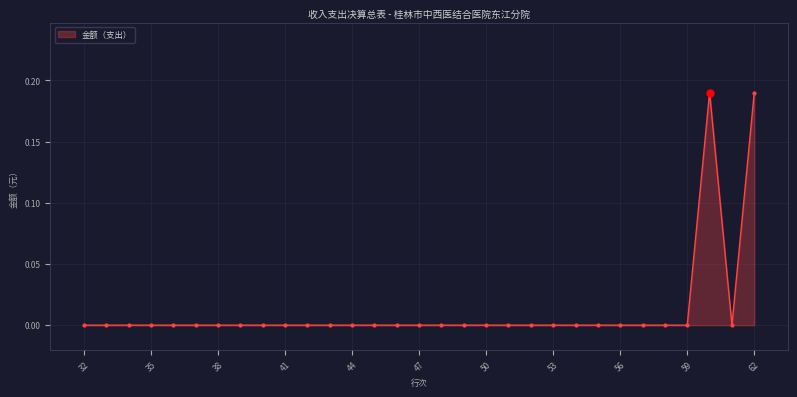

Count the number of data series in this chart.

1